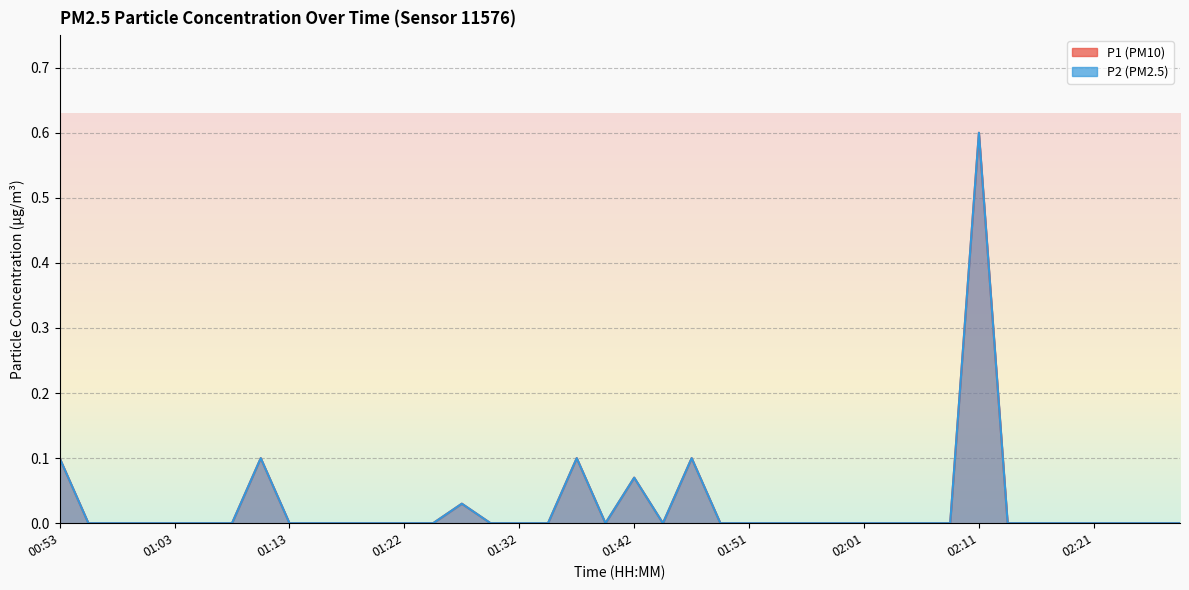

What position from the right is 00:55?

39